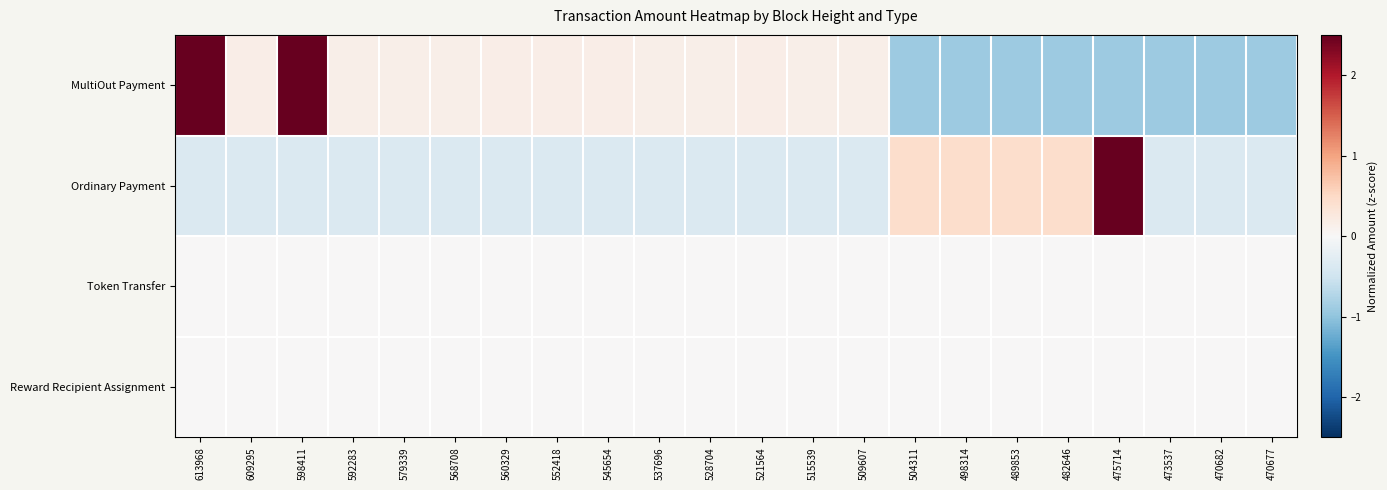

Between 552418 and 475714, which series saw the biggest shift?

Ordinary Payment